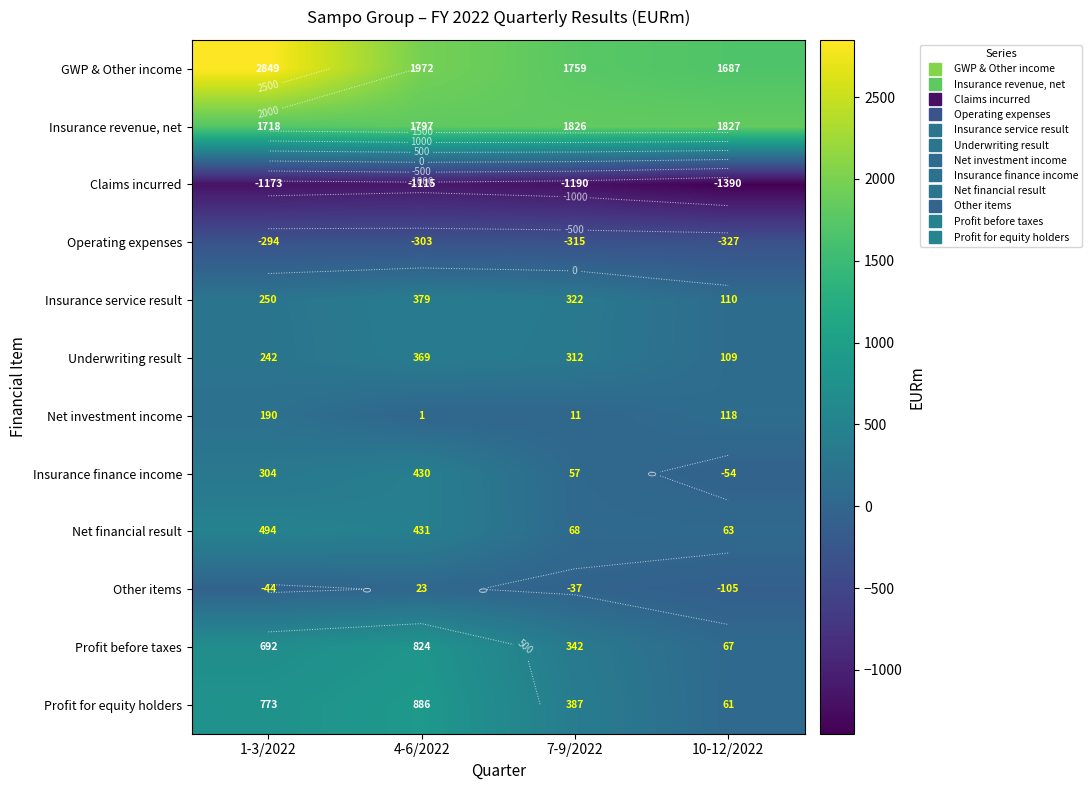

At which label is Insurance finance income closest to 188?

1-3/2022